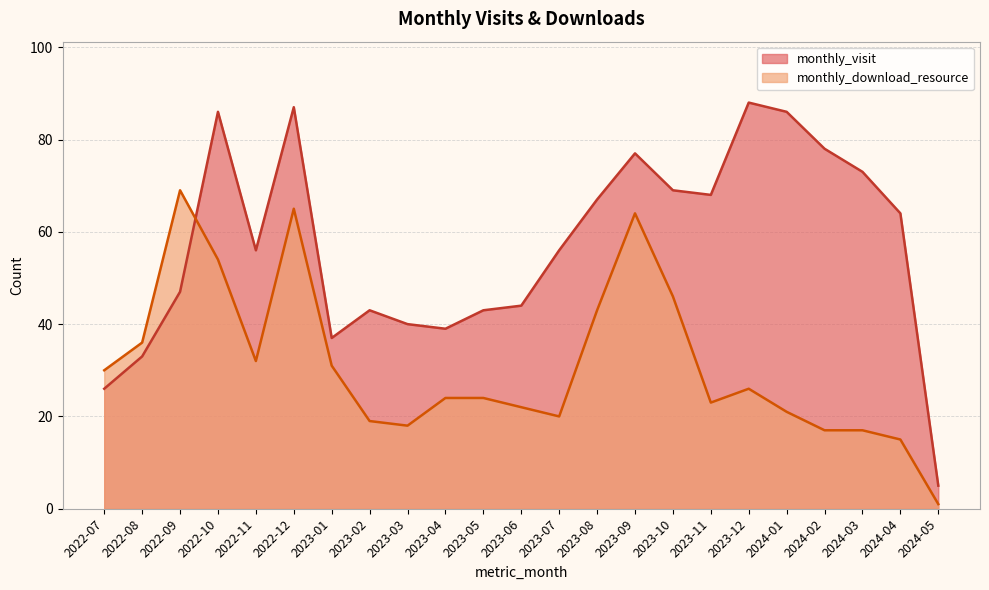

The monthly_download_resource series shows 13 at 2023-12. True or false?

False